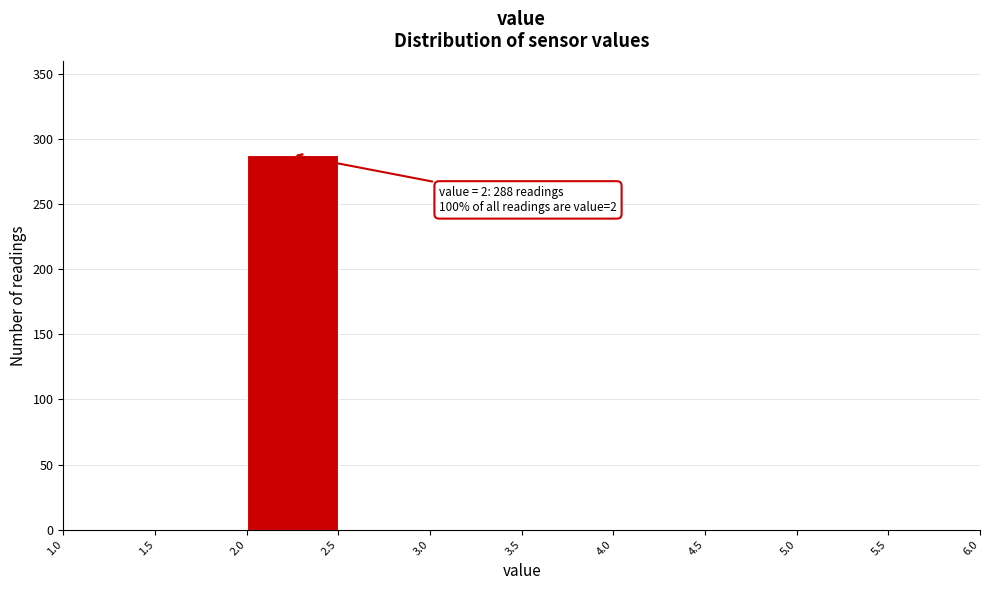

Over which range of the x-axis is the bar tallest?

2.0 to 2.5